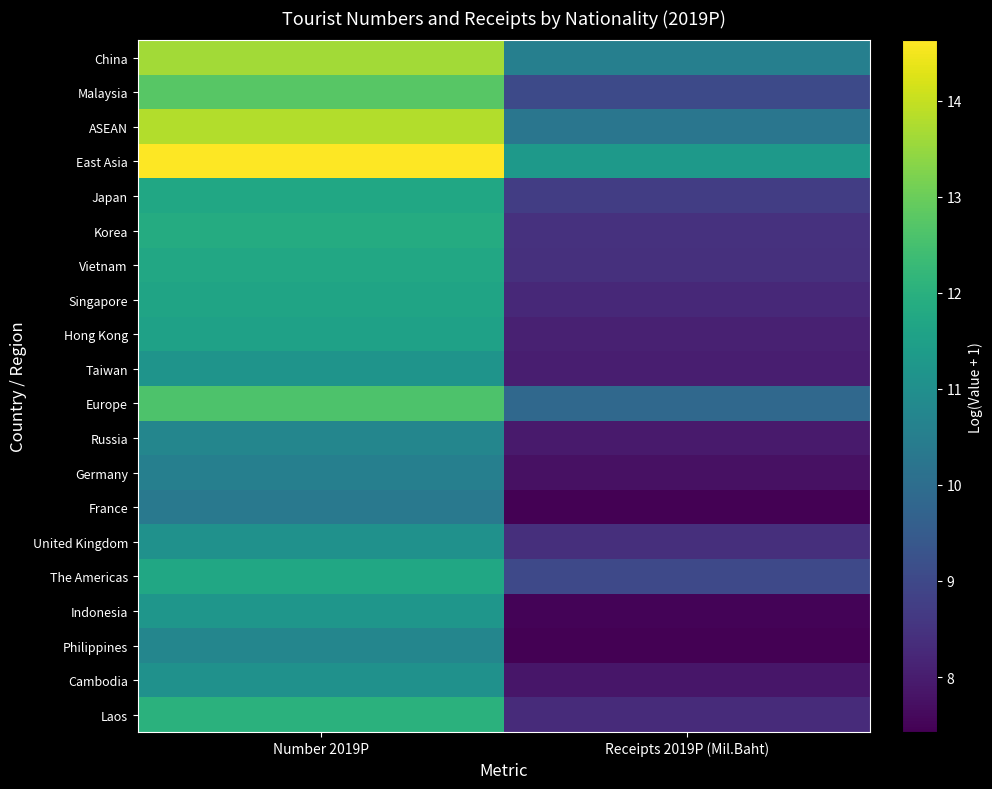

Rank the series at Number 2019P from highest to lowest value.

East Asia, ASEAN, China, Malaysia, Europe, Laos, Korea, Vietnam, Japan, The Americas, Singapore, Hong Kong, Indonesia, Taiwan, United Kingdom, Cambodia, Russia, Philippines, Germany, France